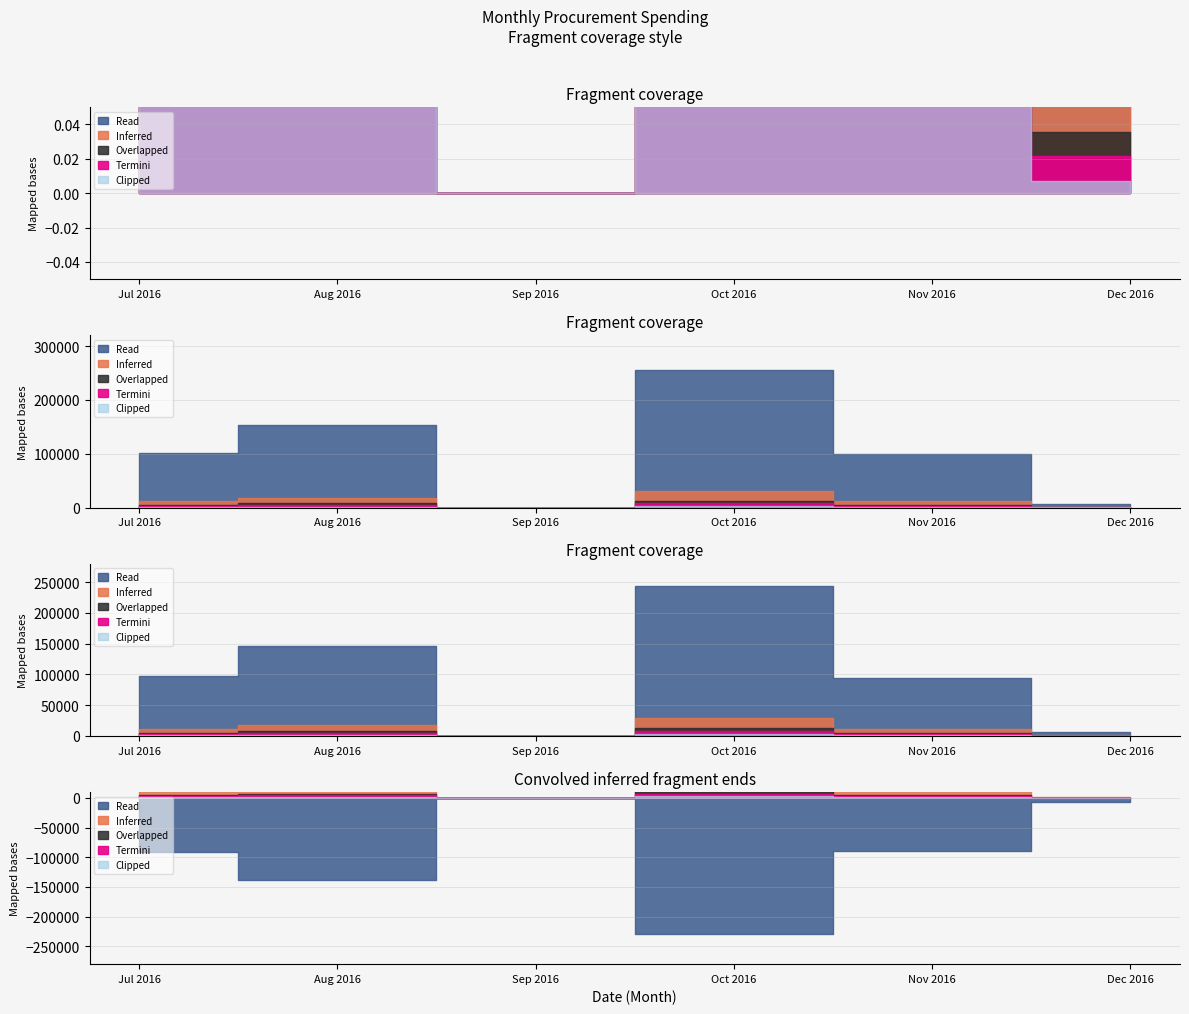

True or false: the data shows 969.3 at 13.

False